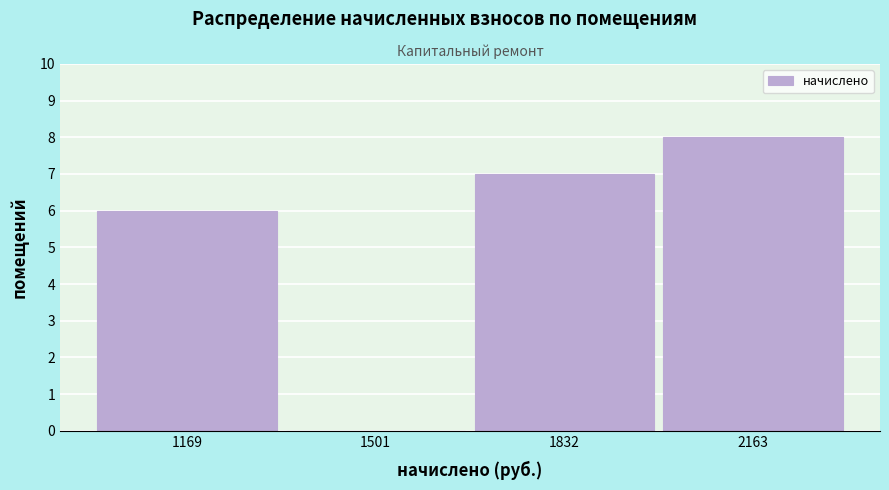

Reading left to right, transcribe this chart: for each bar, give the range it covers on the x-axis and its height. Neither the bar edges nor the heights are printed on the chart, so give them approximately, as read against the axes.

1000 to 1350: 6
1350 to 1650: 0
1650 to 2000: 7
2000 to 2350: 8